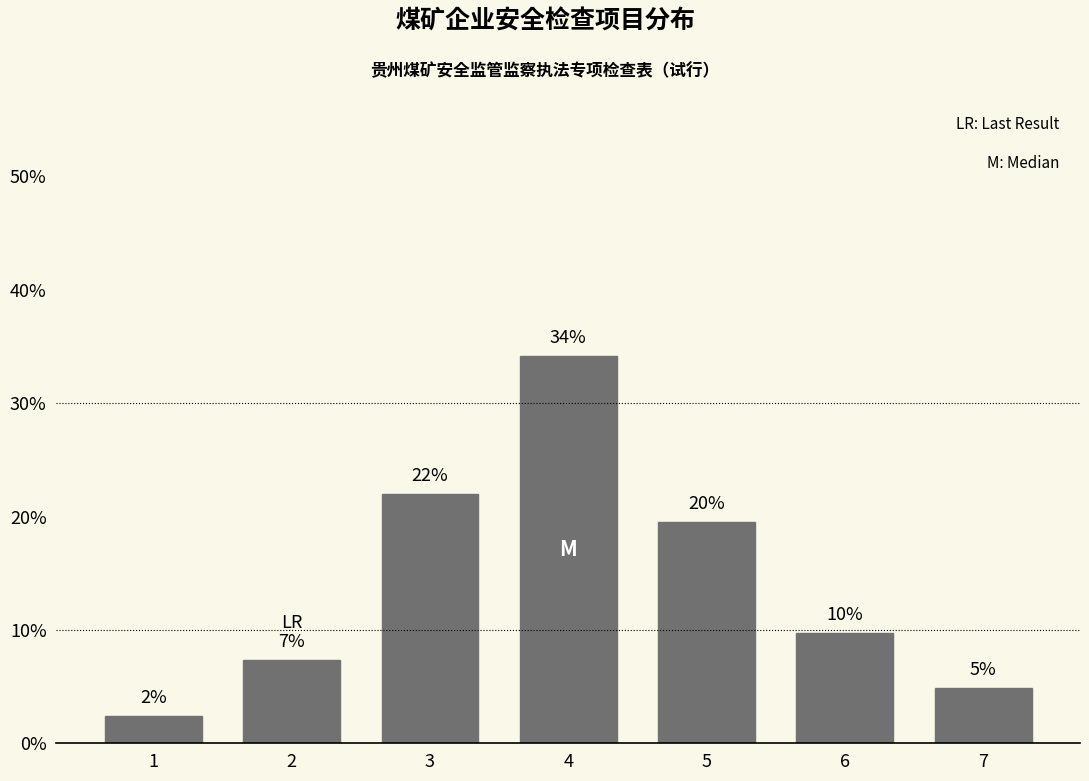

Does the chart contain any negative values?

No